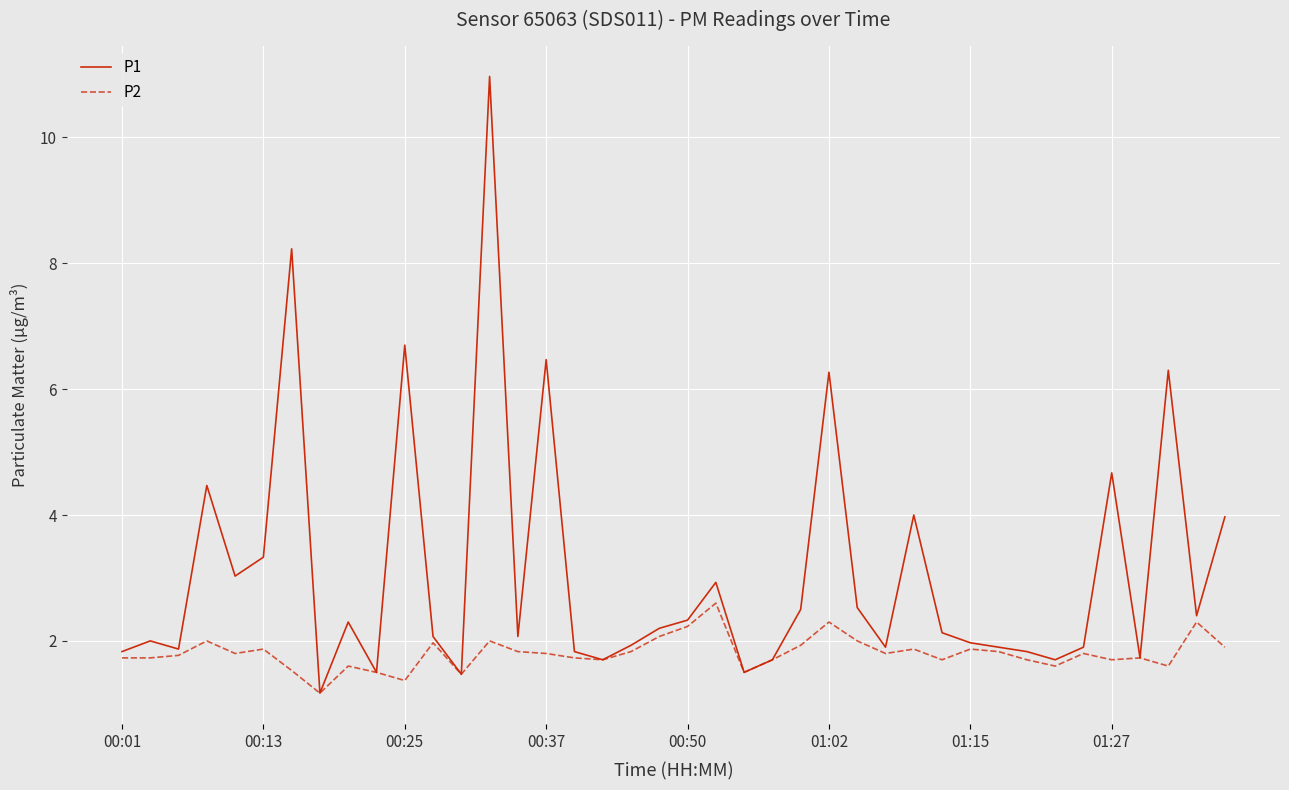

What is the highest value of the P2 series?

2.6